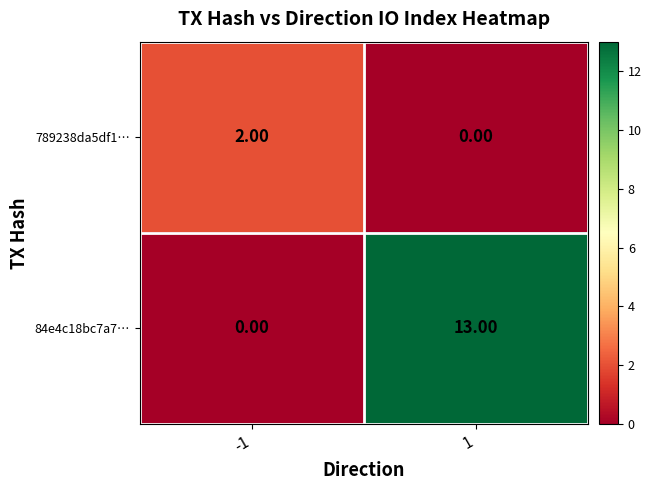

Count the number of data series in this chart.

2